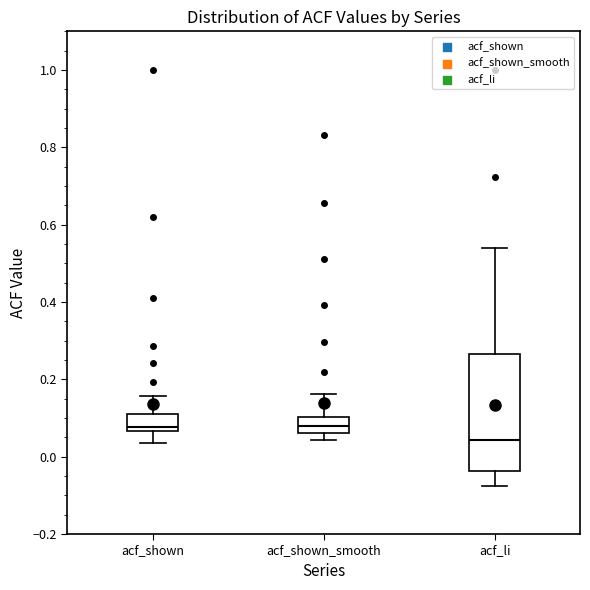

Reading left to right, read every box against the y-axis: the position of its median line, the range the box covers, and the ends of its whiskers. The values are not printed on the chart, so give them approximately, as read against the axis.

acf_shown: median 0.08, box 0.06 to 0.12, whiskers 0.04 to 0.16
acf_shown_smooth: median 0.08, box 0.06 to 0.10, whiskers 0.04 to 0.16
acf_li: median 0.04, box -0.04 to 0.26, whiskers -0.08 to 0.54